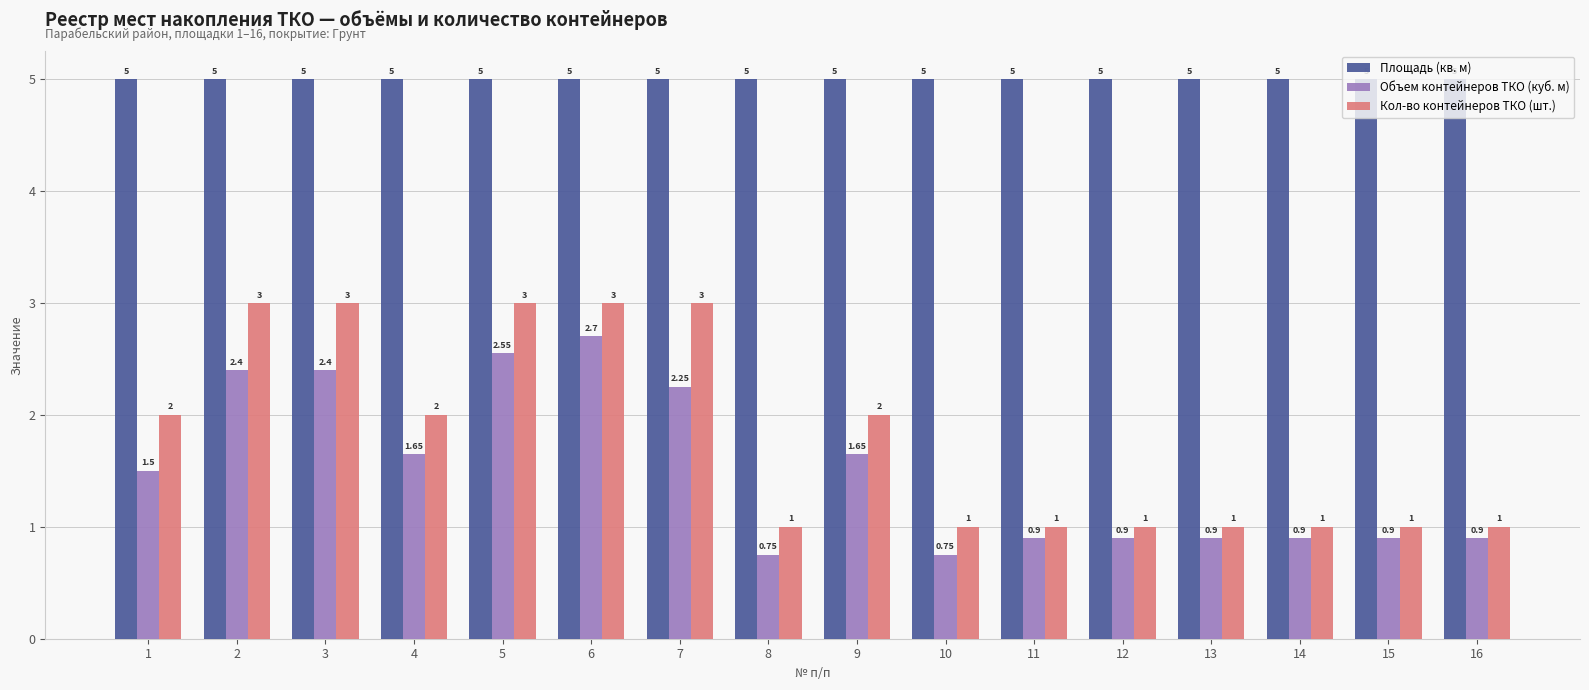

What is the difference between the maximum and minimum values in the Кол-во контейнеров ТКО (шт.) series?

2.0